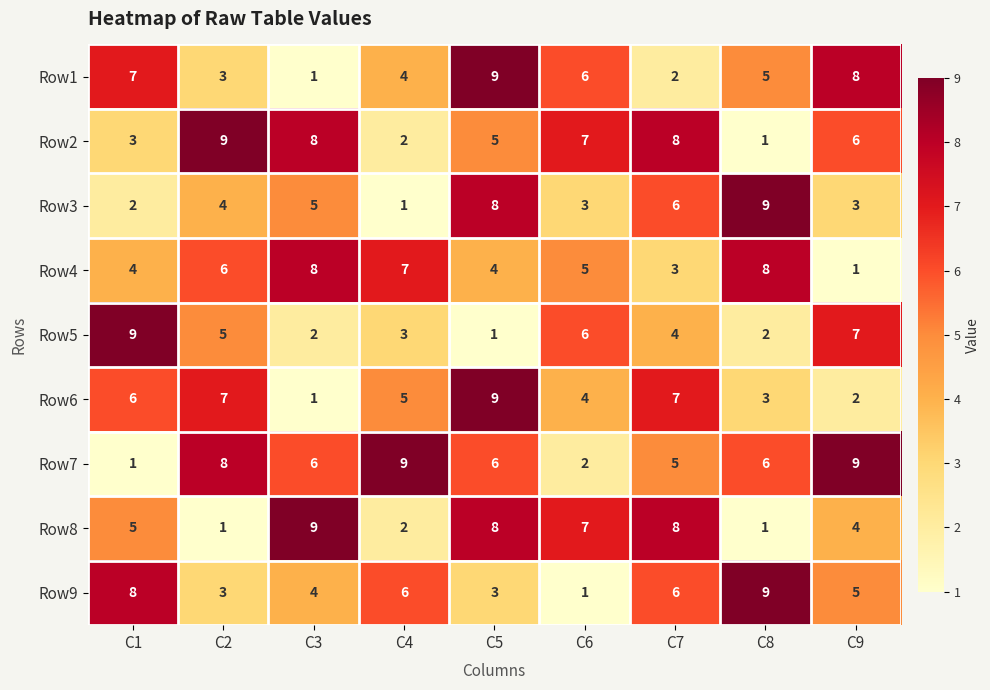

What is the difference between the maximum and second lowest values in the Row6 series?

7